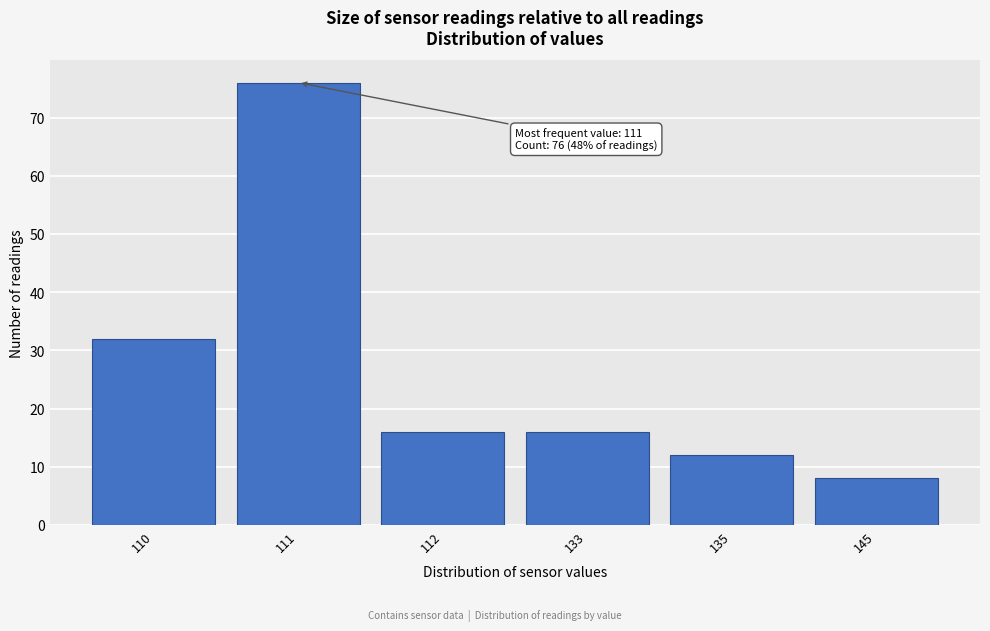

Reading left to right, what are all the values shown in this chart?

110=32	111=76	112=16	133=16	135=12	145=8